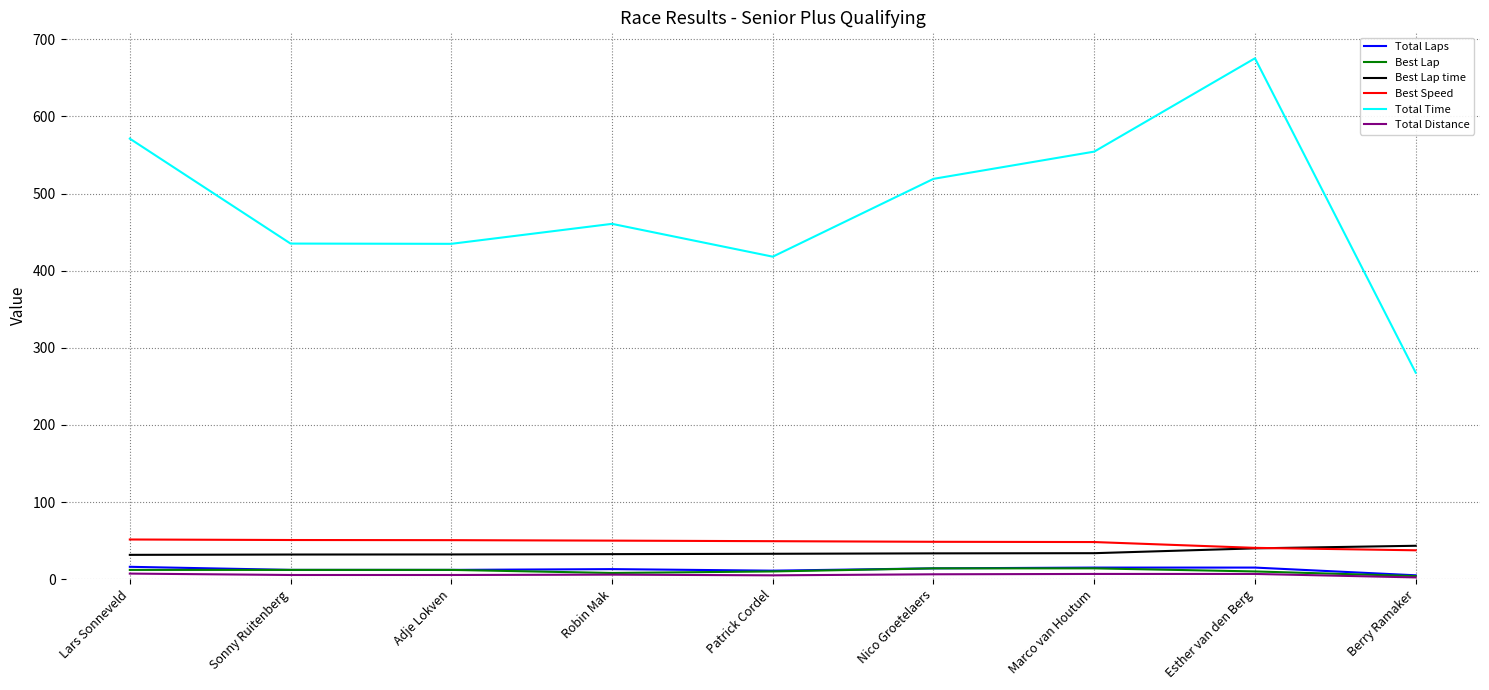

What is the highest value of the Total Distance series?

7.2